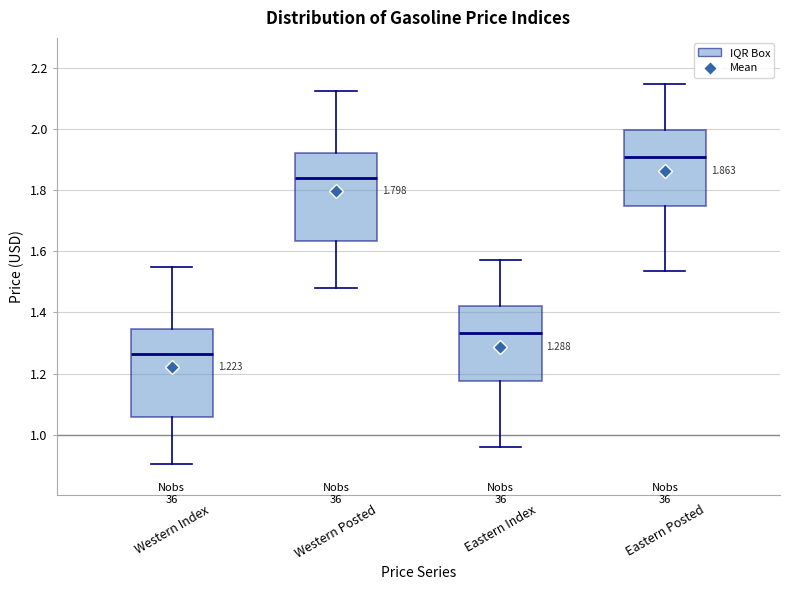

Which box has the lowest median line?

Western Index